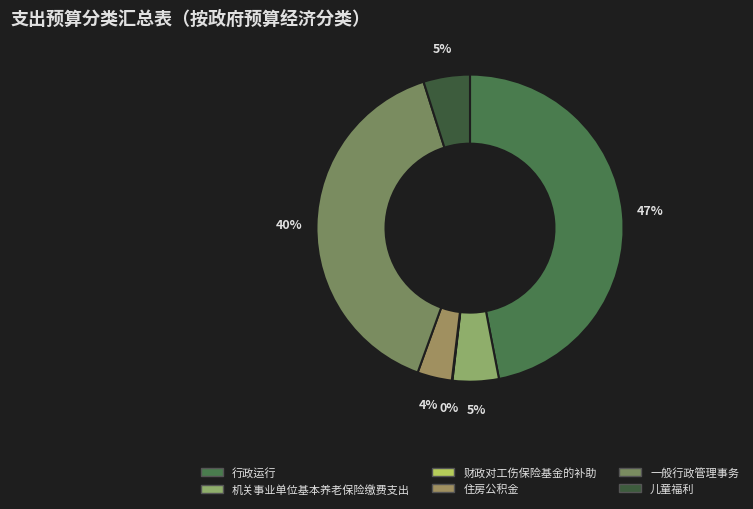

Does any single category account for the majority?

No